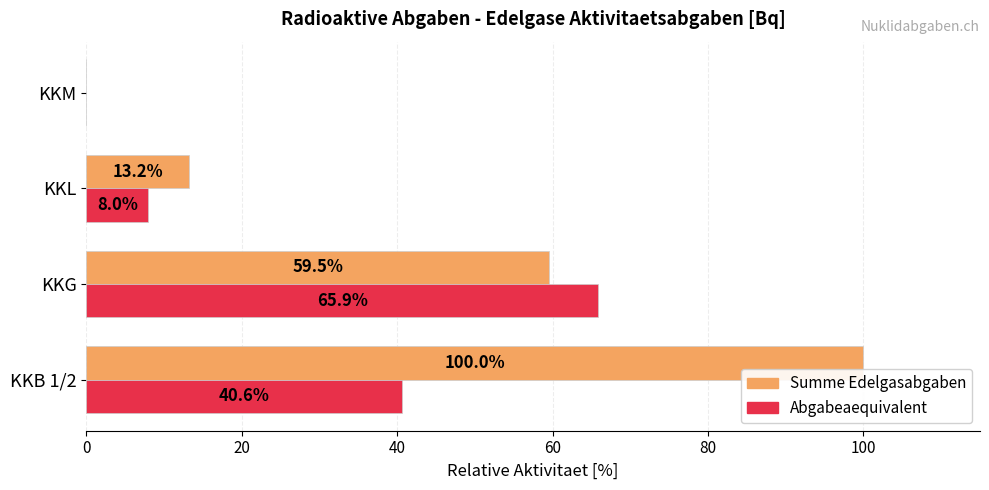

Is the value of Summe Edelgasabgaben at KKM greater than the value of Abgabeaequivalent at KKL?

No